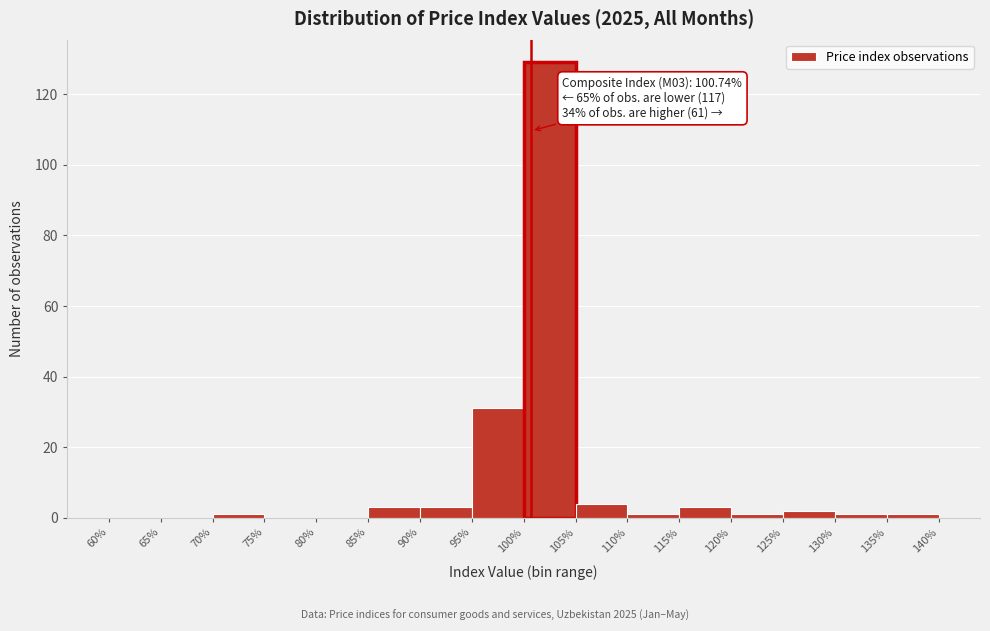

Which range on the x-axis has the tallest bar?

100% to 105%